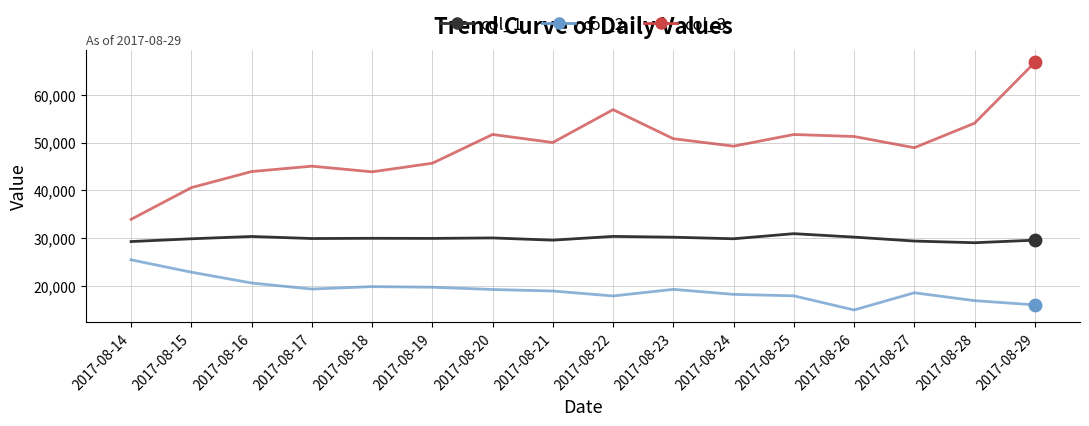

Which series has the largest range (max minus min)?

col_3